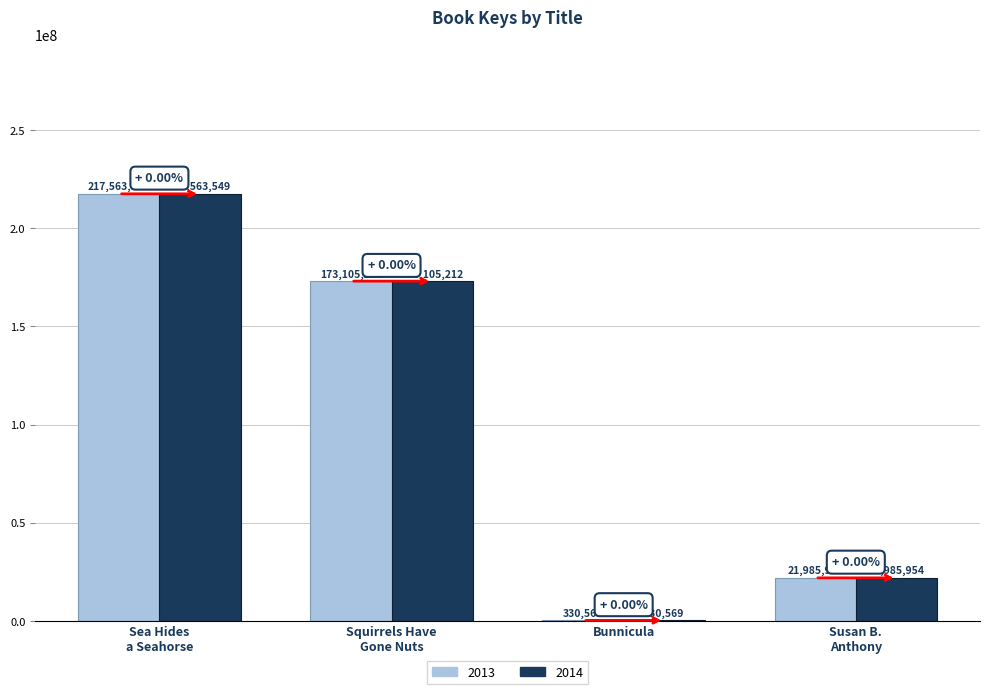

Does the chart contain stacked bars?

No